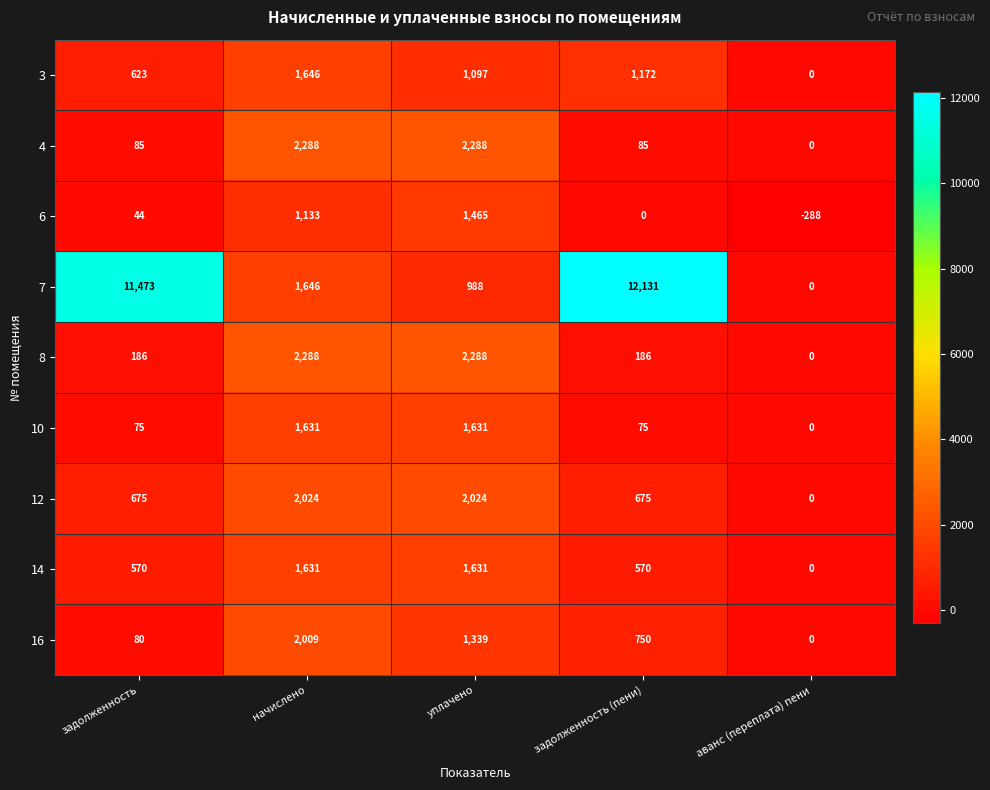

What is the average value of the 6 series?

471